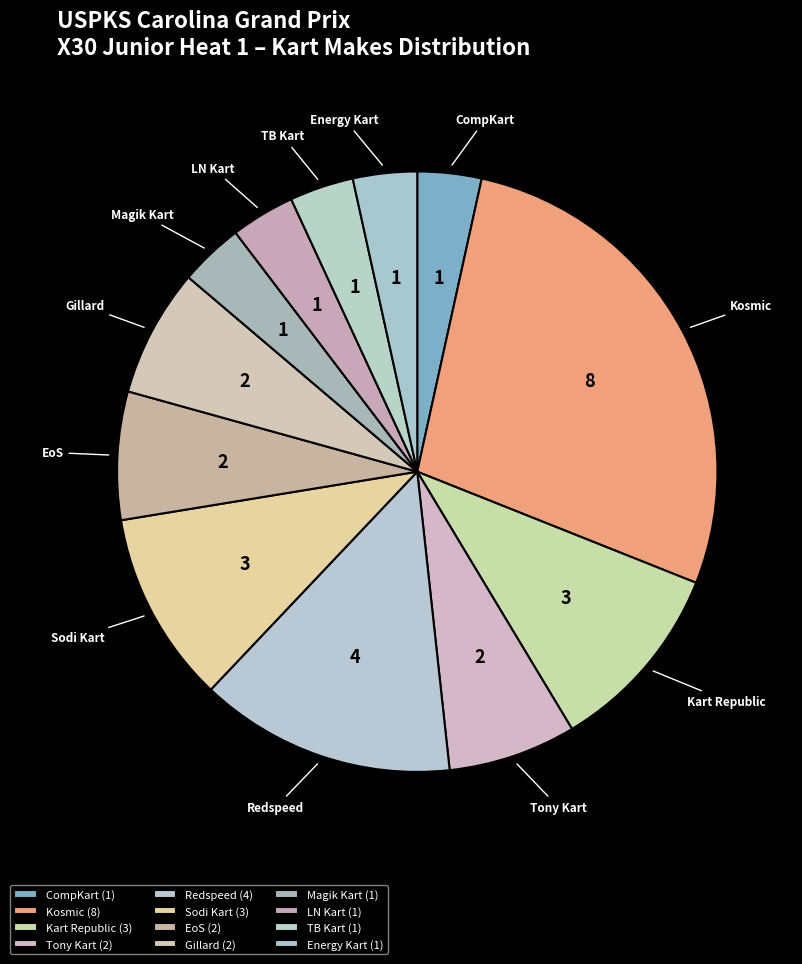

Combined, do Energy Kart and EoS account for over 50%?

No